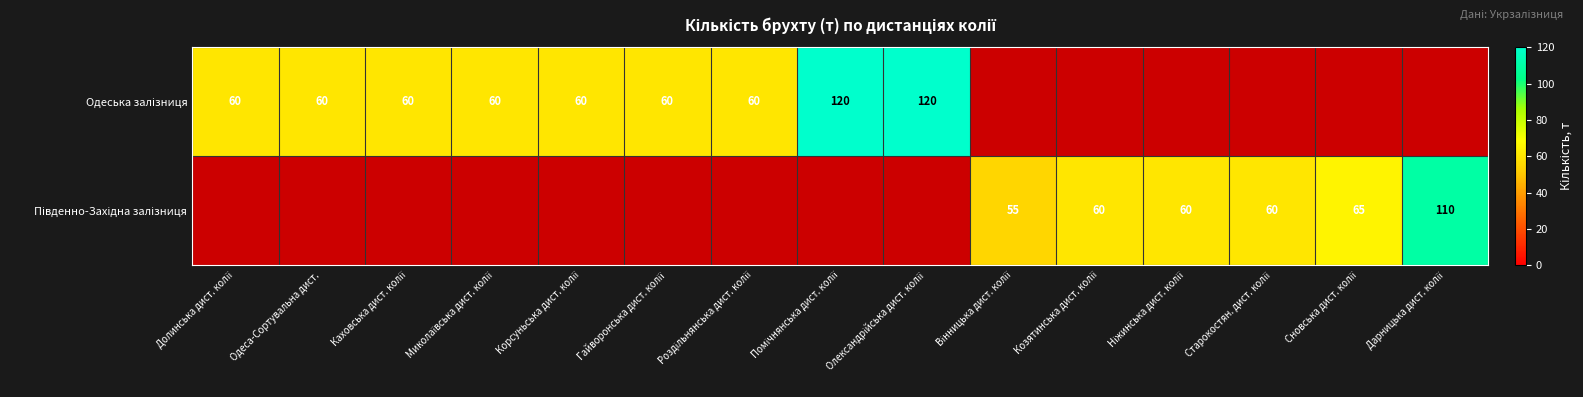

How many categories are shown in the chart?

15